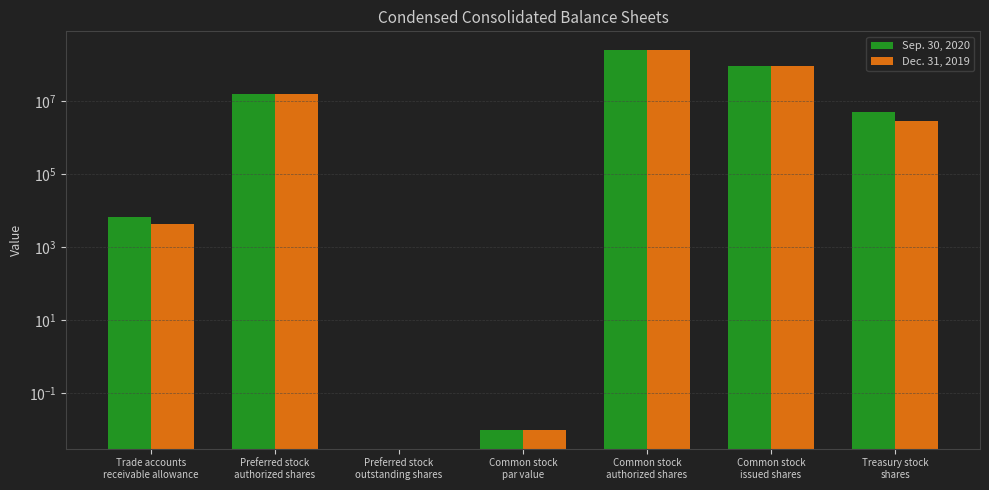

Which series changed the most between Preferred stock
authorized shares and Treasury stock
shares?

Dec. 31, 2019